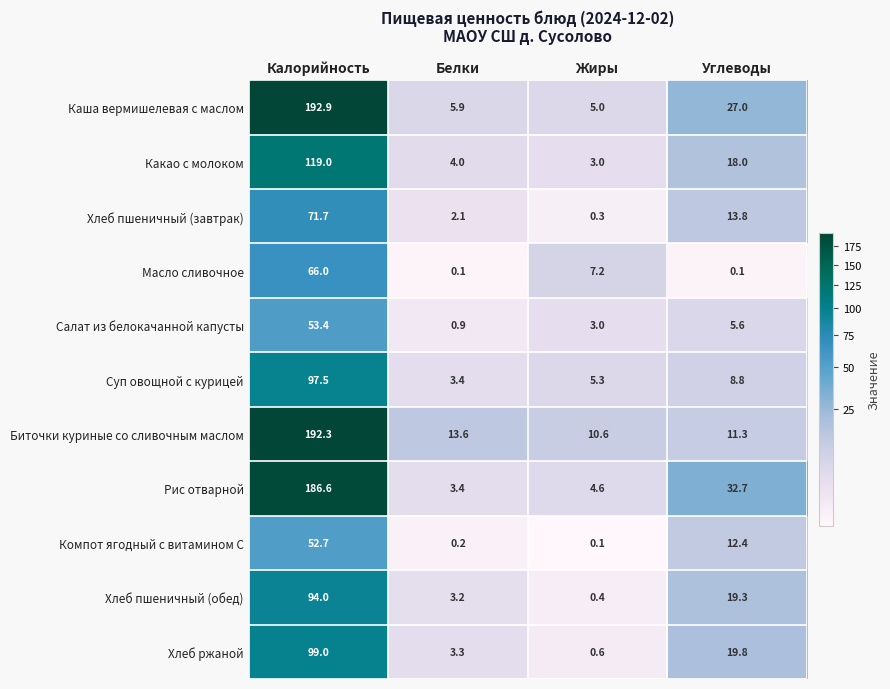

At which label is Какао с молоком closest to 61?

Углеводы